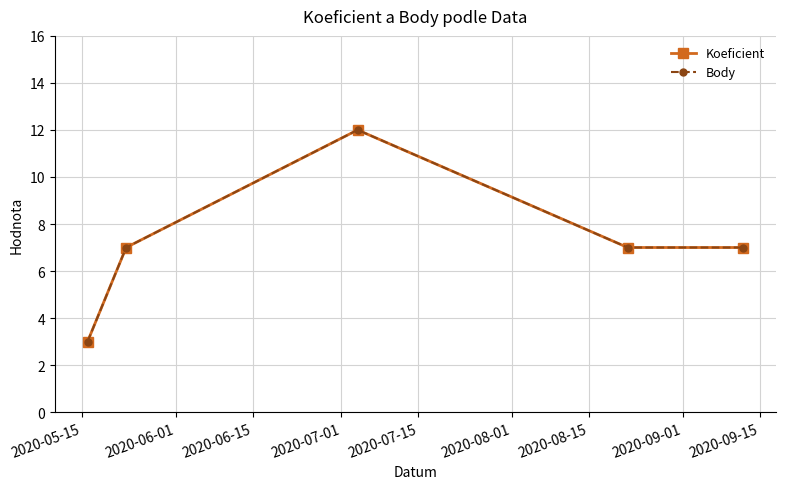

Is this an area chart (filled region under the line)?

No